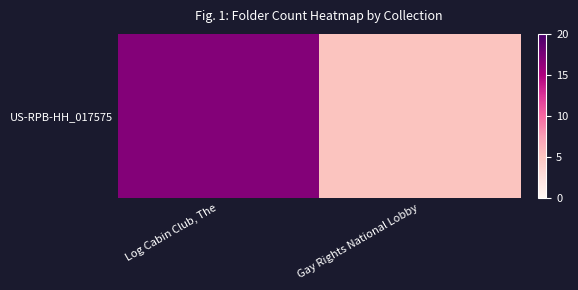

Between Gay Rights National Lobby and Log Cabin Club, The, which is larger?

Log Cabin Club, The